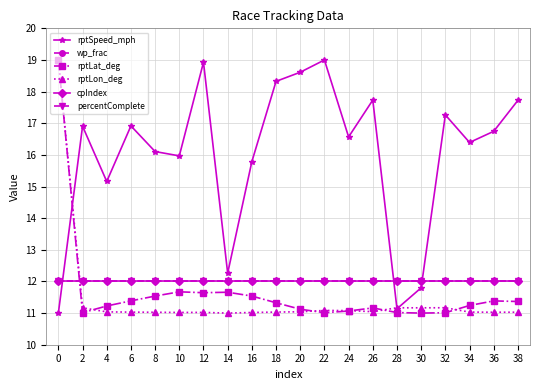

Between 26 and 30, which series saw the biggest shift?

rptSpeed_mph